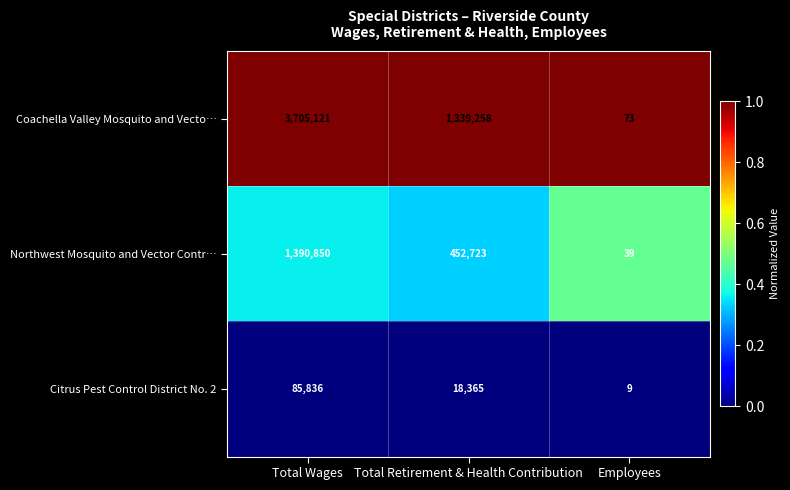

What value does the Coachella Valley Mosquito and Vecto… series have at Total Wages, to the nearest 100?

3705100